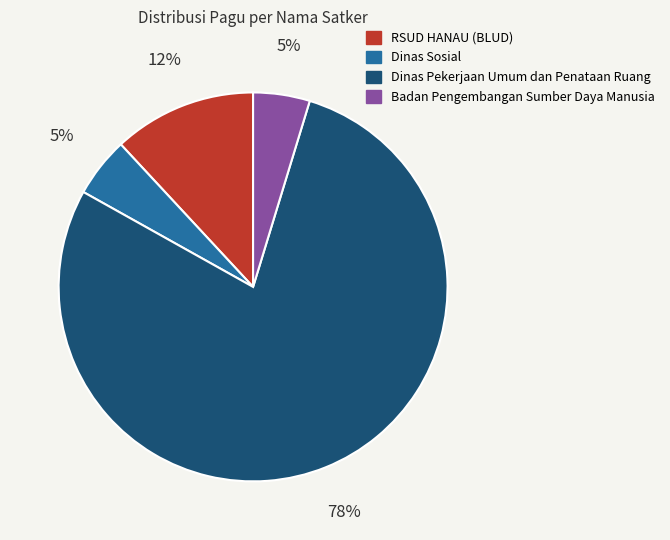

Is there a majority slice in this chart?

Yes